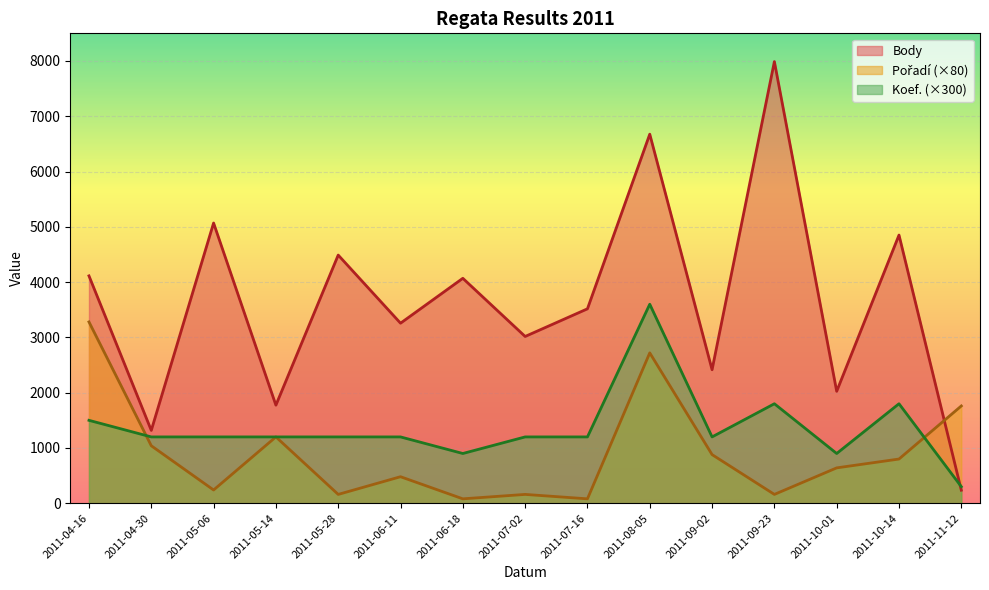

Rank the categories by Body value from lowest to highest.

2011-11-12, 2011-04-30, 2011-05-14, 2011-10-01, 2011-09-02, 2011-07-02, 2011-06-11, 2011-07-16, 2011-06-18, 2011-04-16, 2011-05-28, 2011-10-14, 2011-05-06, 2011-08-05, 2011-09-23